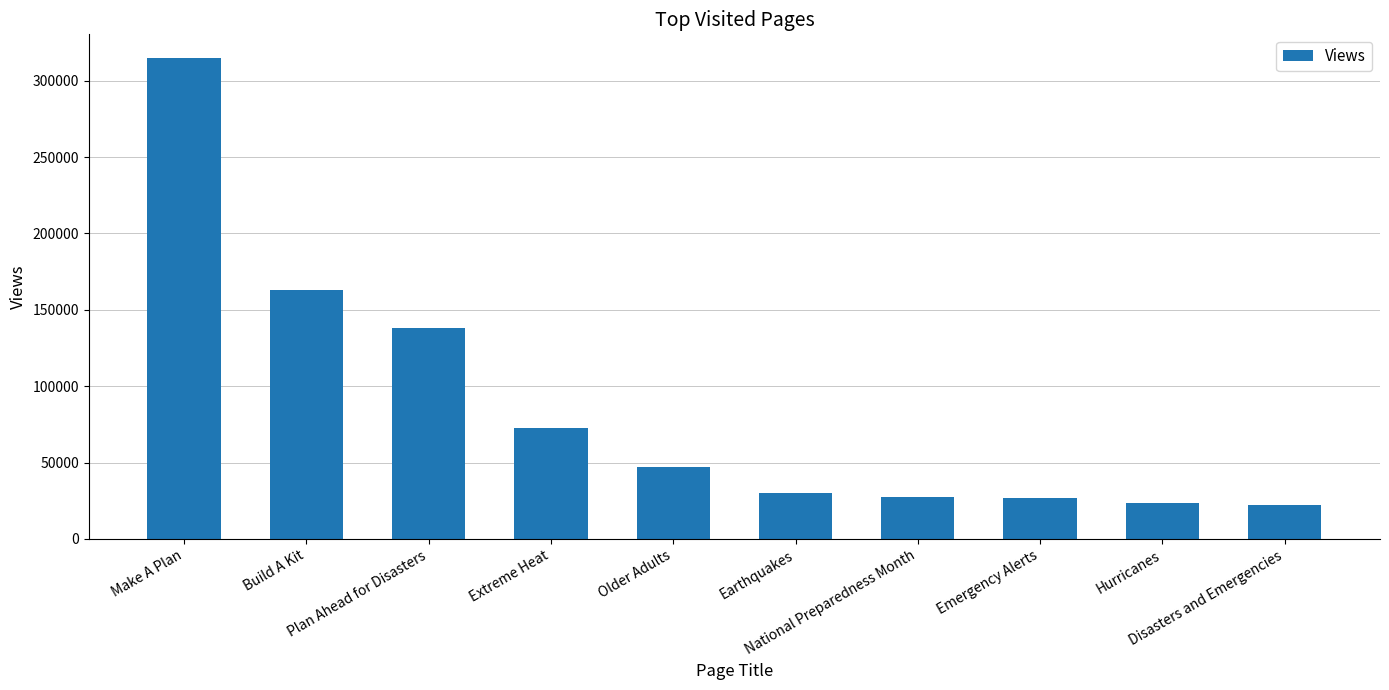

Does the chart contain stacked bars?

No